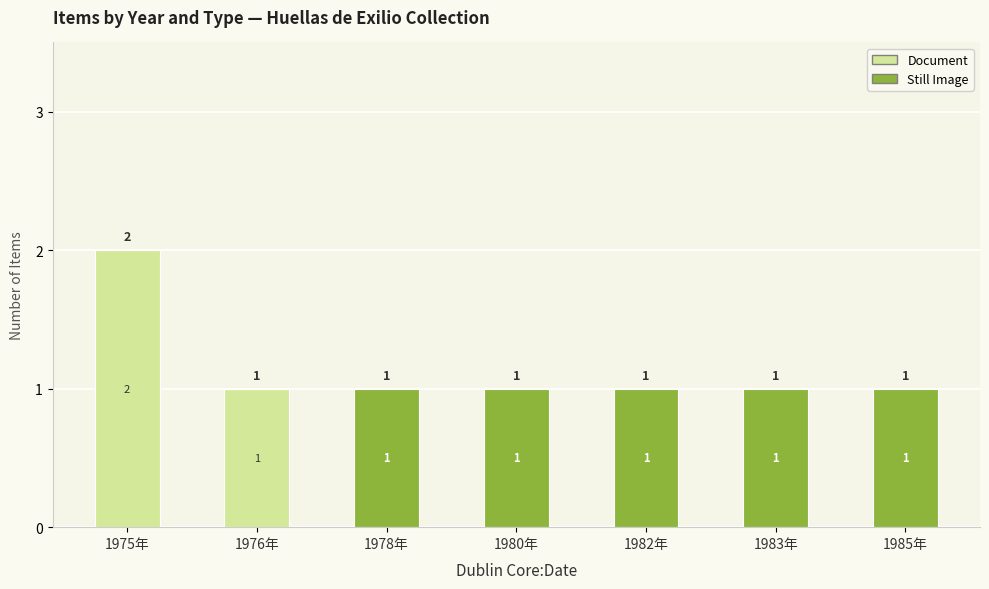

What is the sum of all Document values?

3